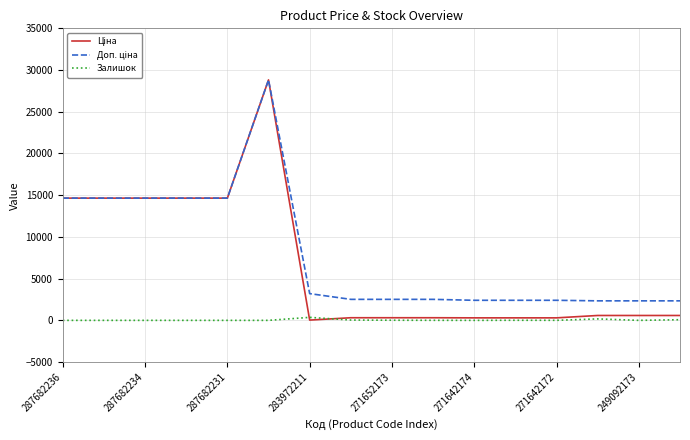

What is the greatest value displayed?

28821.8